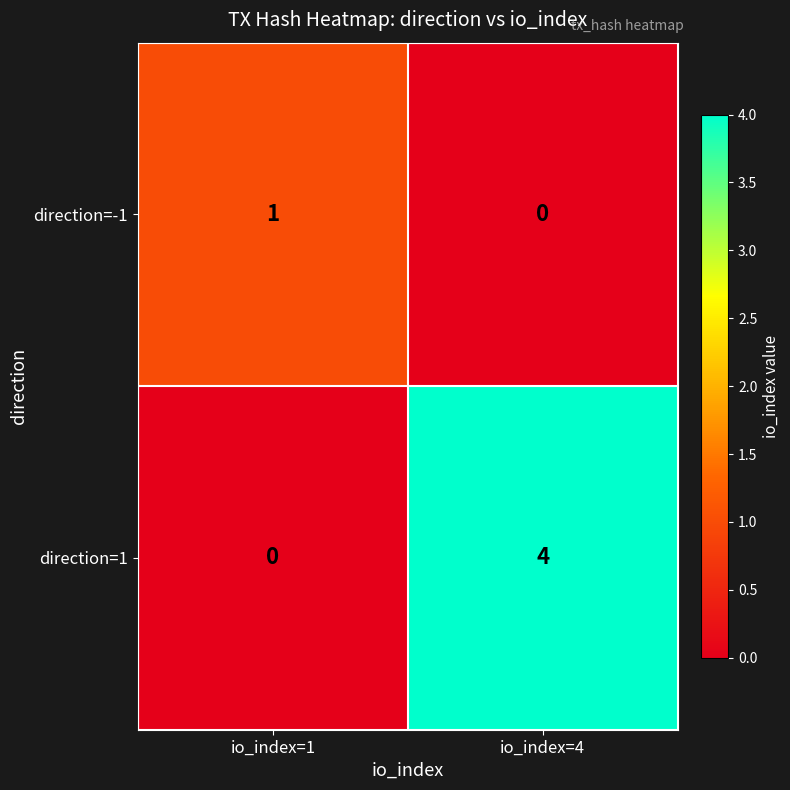

Reading left to right, extract all data points from this chart.

direction=-1: 1	0
direction=1: 0	4